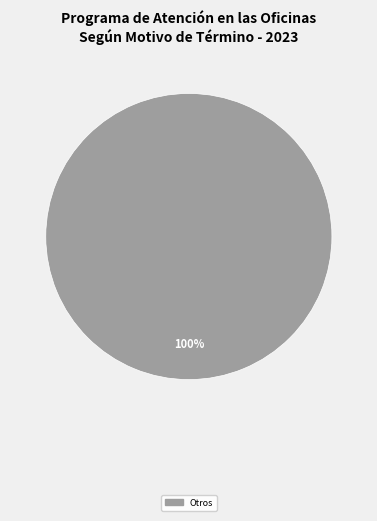

Is there a majority slice in this chart?

Yes